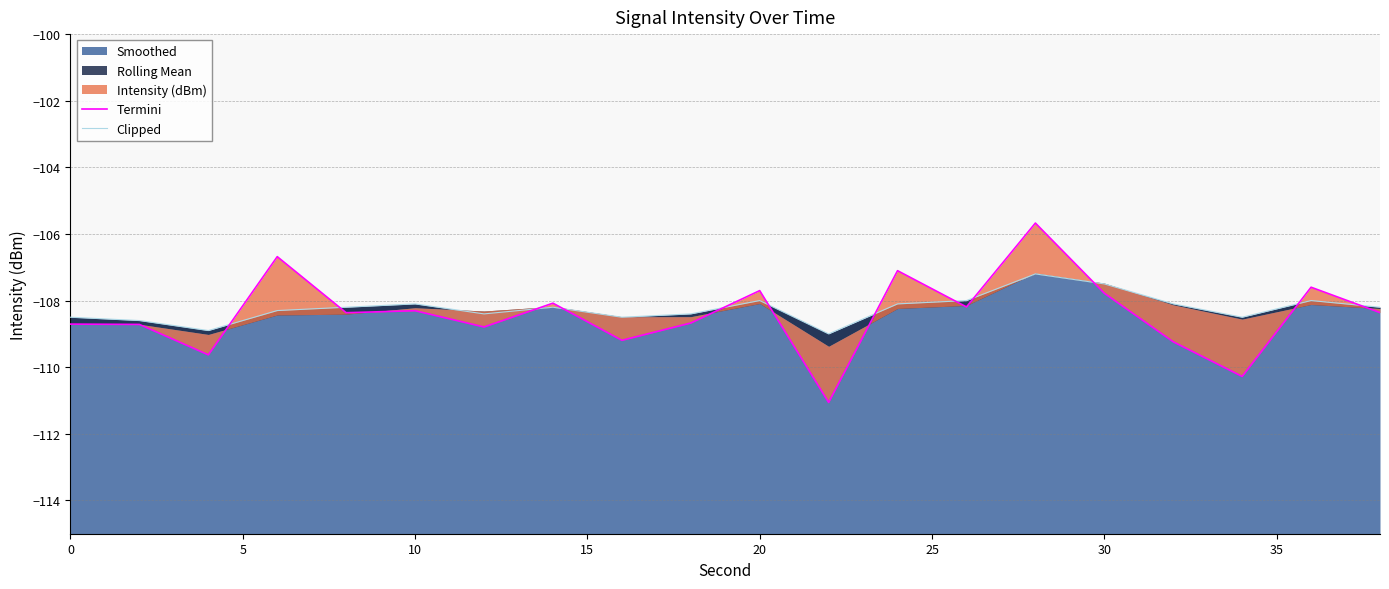

What is the greatest value displayed?

-105.7